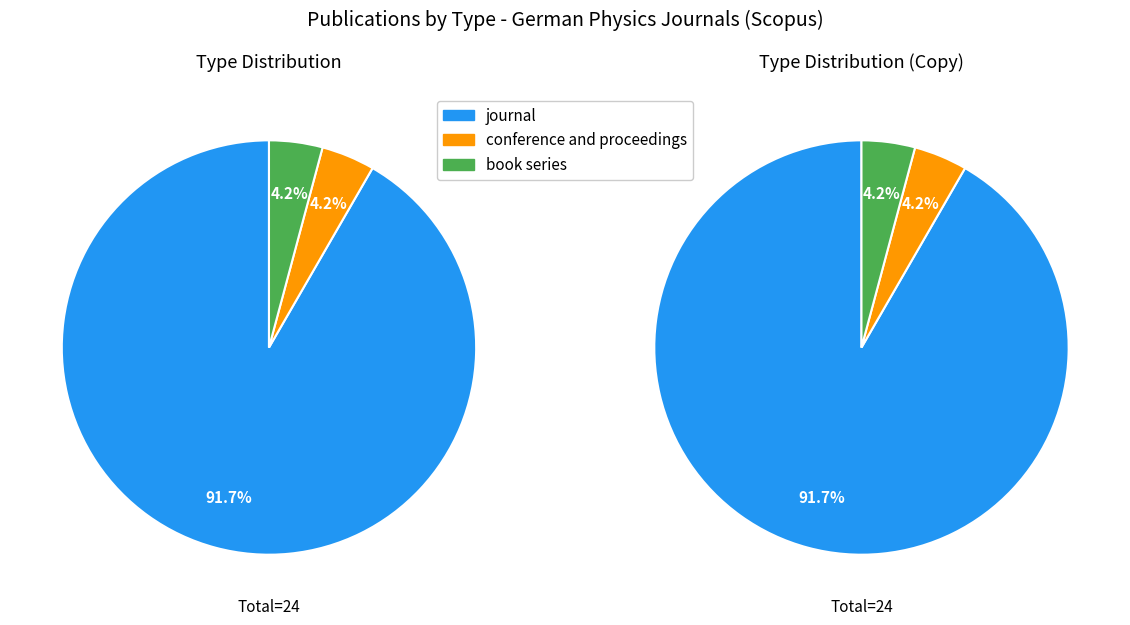

Is it true that conference and proceedings is 4% of the pie?

True